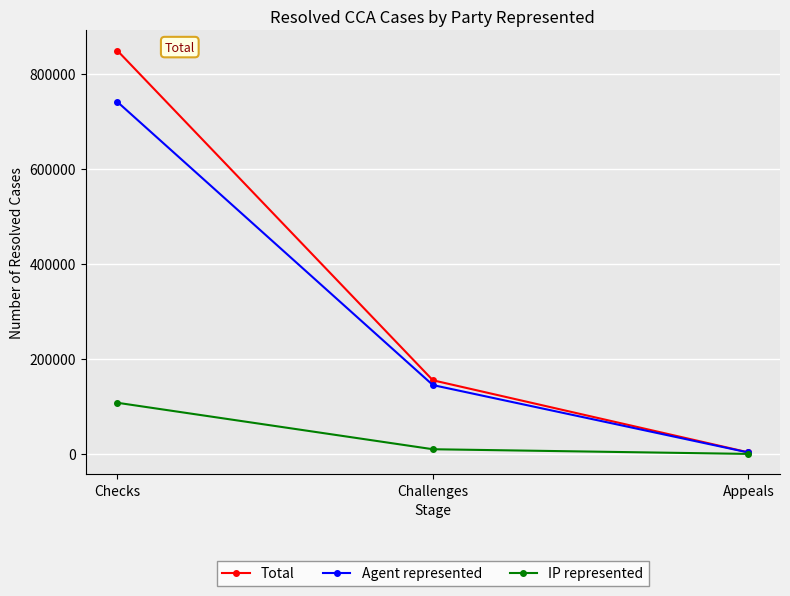

What is the difference between the Agent represented values at Challenges and Checks?

595580